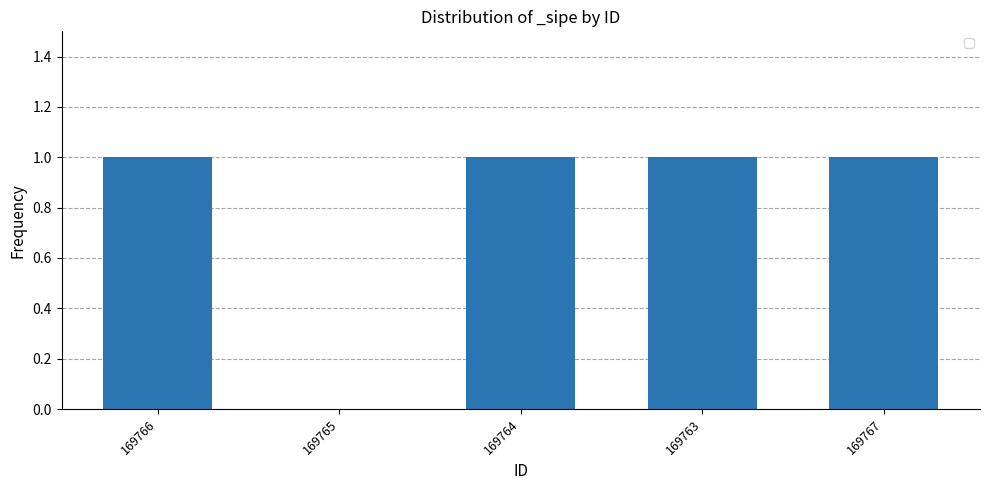

How many positive values are there?

4